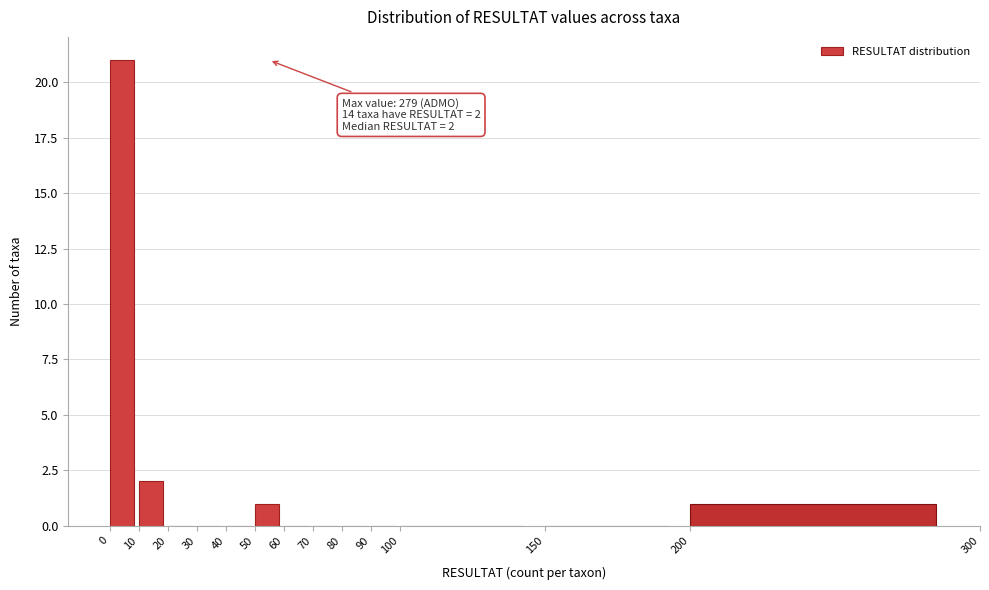

Which range on the x-axis has the tallest bar?

0 to 10